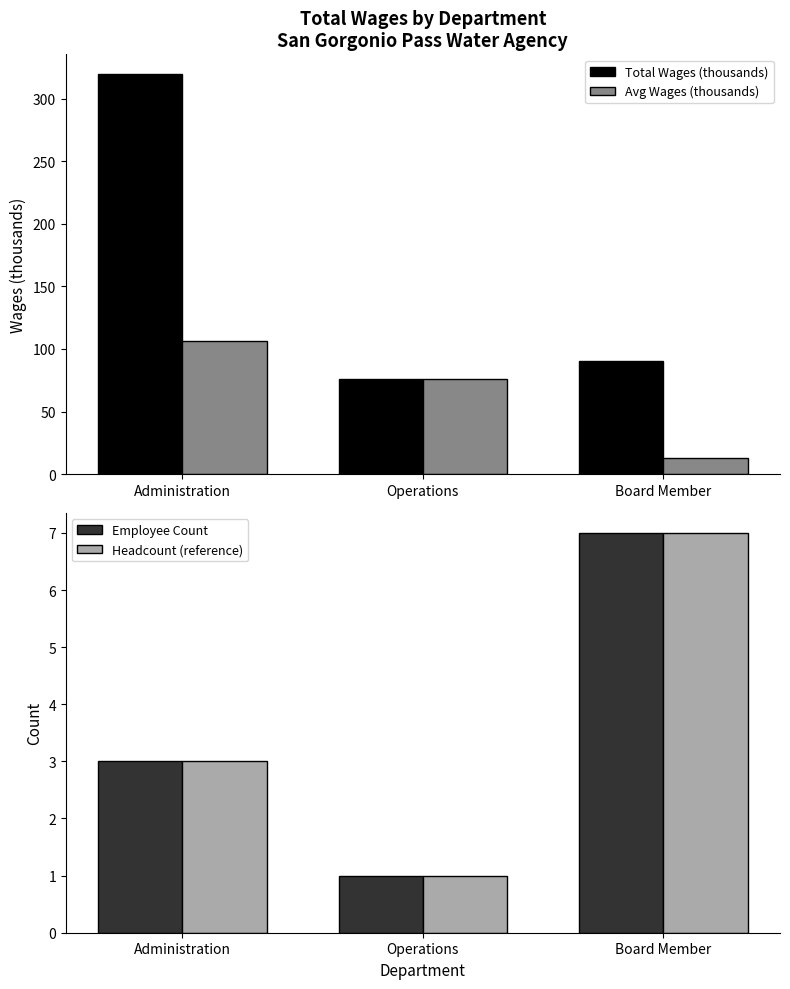

Rank the series at Administration from highest to lowest value.

Total Wages (thousands), Avg Wages (thousands), Employee Count, Headcount (reference)